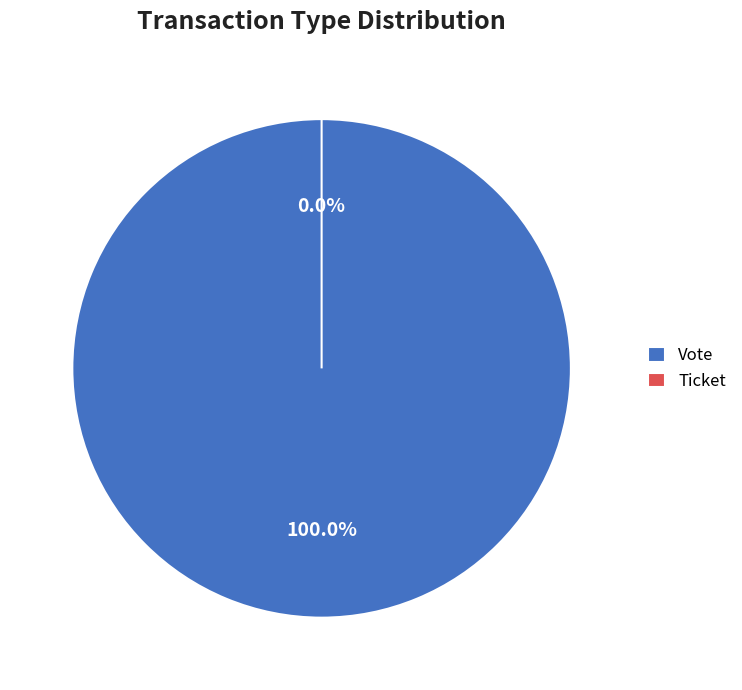

Which slice is the smallest?

Ticket